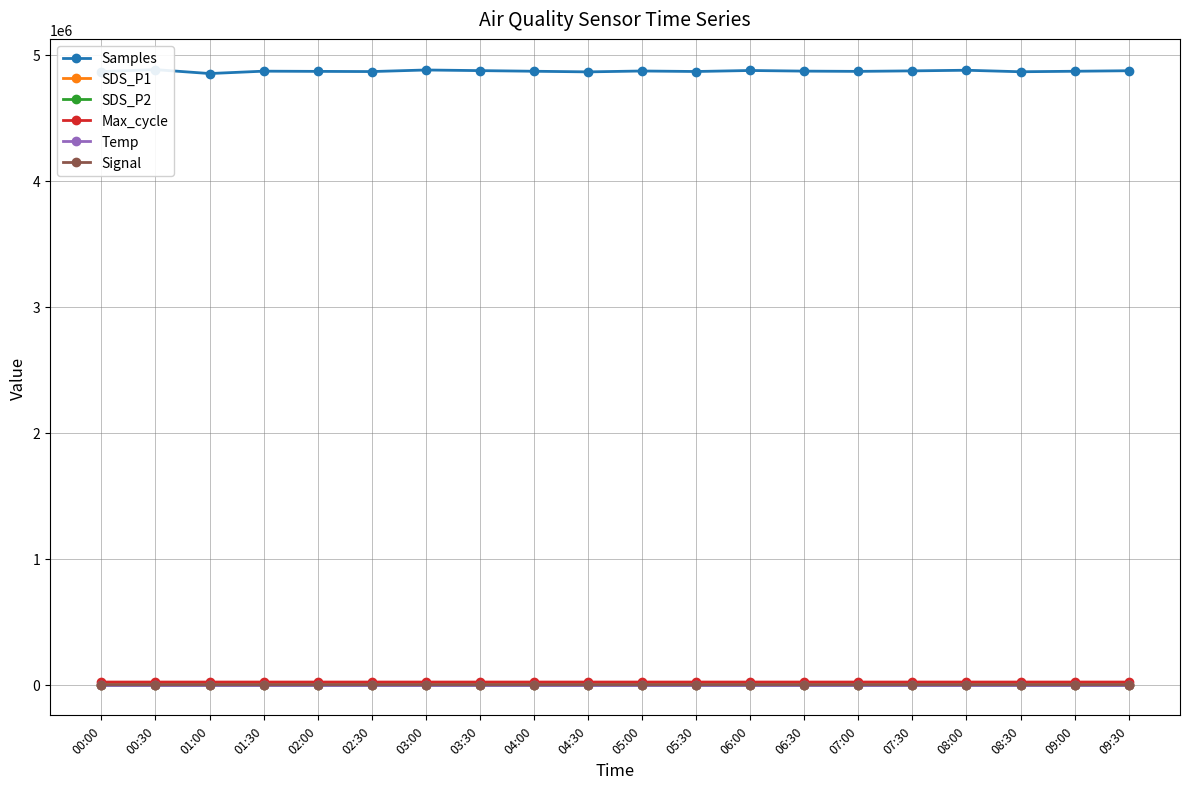

At which label does Samples first exceed 4870635?

00:30